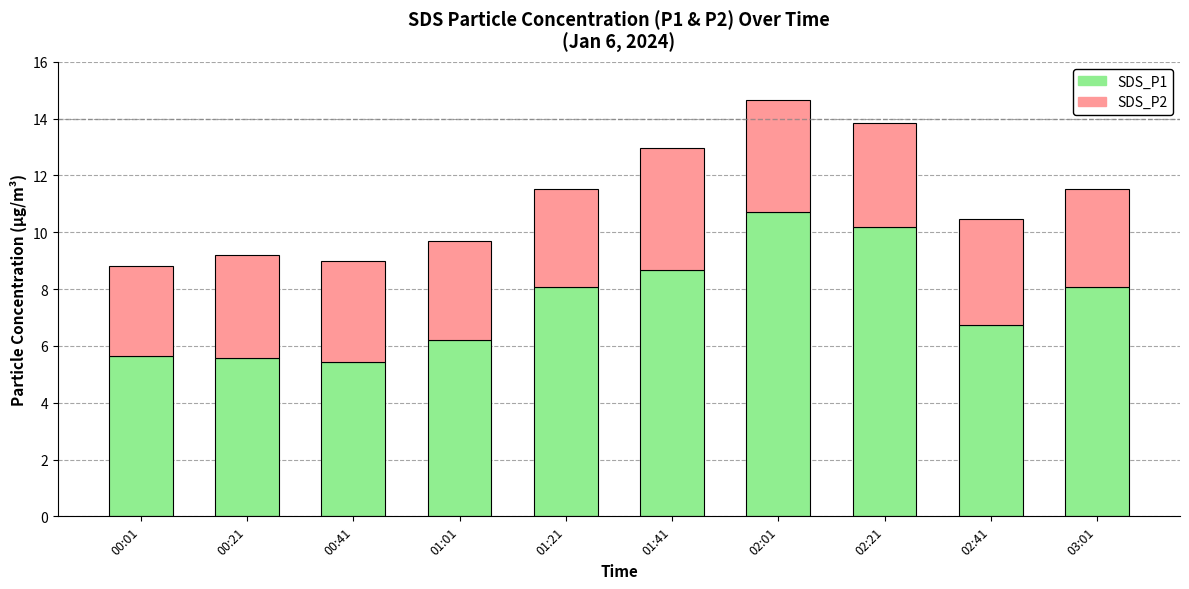

What is the maximum value for SDS_P1?

10.7